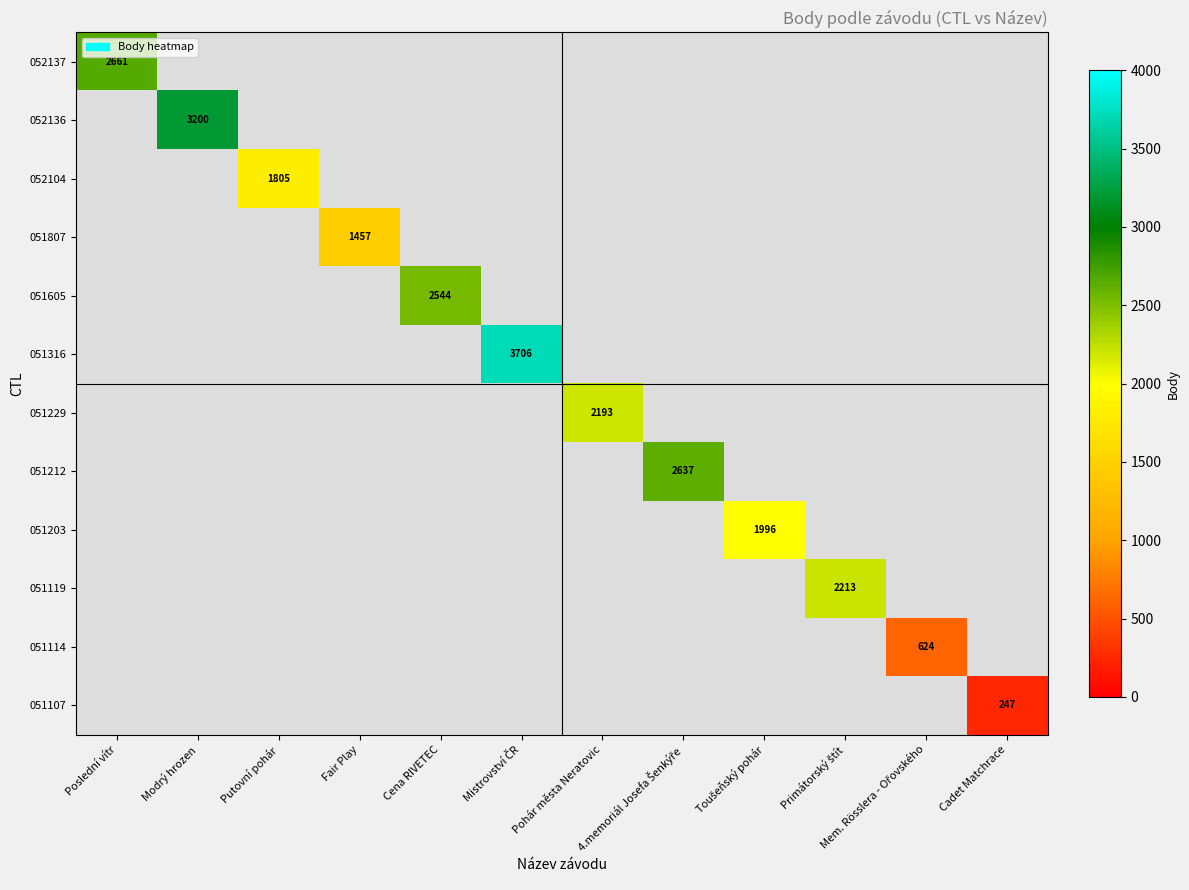

Is it true that 051229 equals 2193 at Pohár města Neratovic?

True